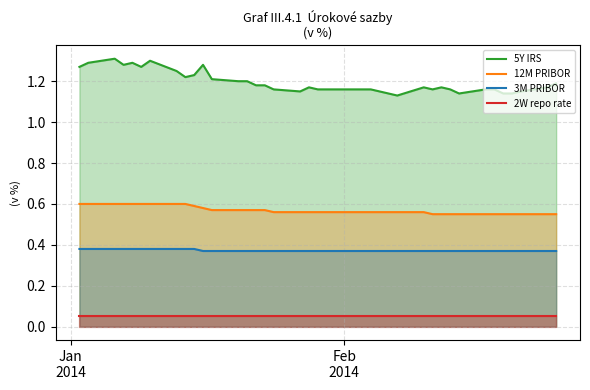

True or false: 2W repo rate and 3M PRIBOR cross at least once.

False